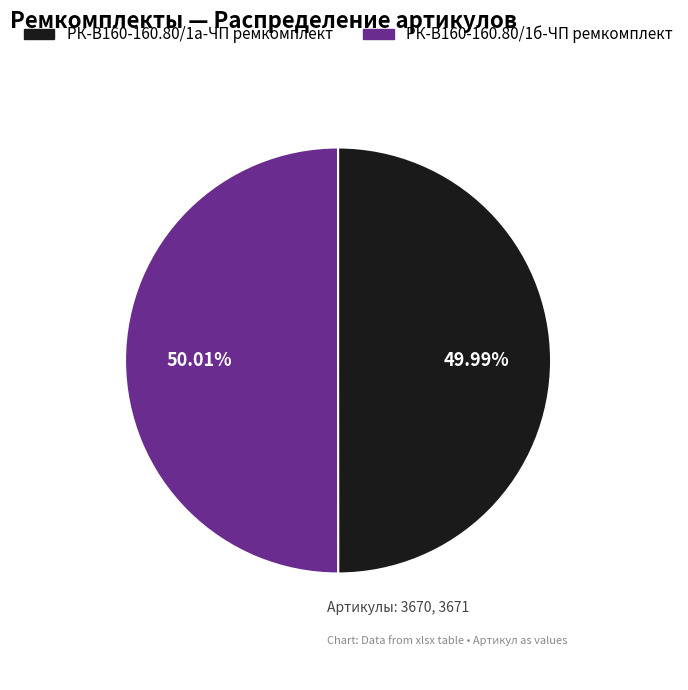

To the nearest percent, what is the average slice percentage?

50%